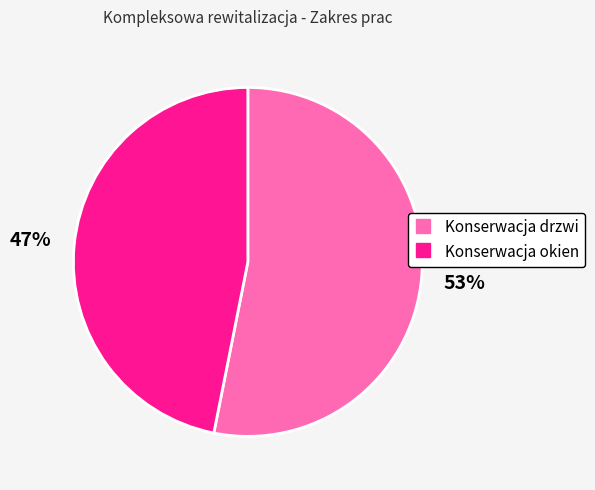

How many slices are in this pie chart?

2